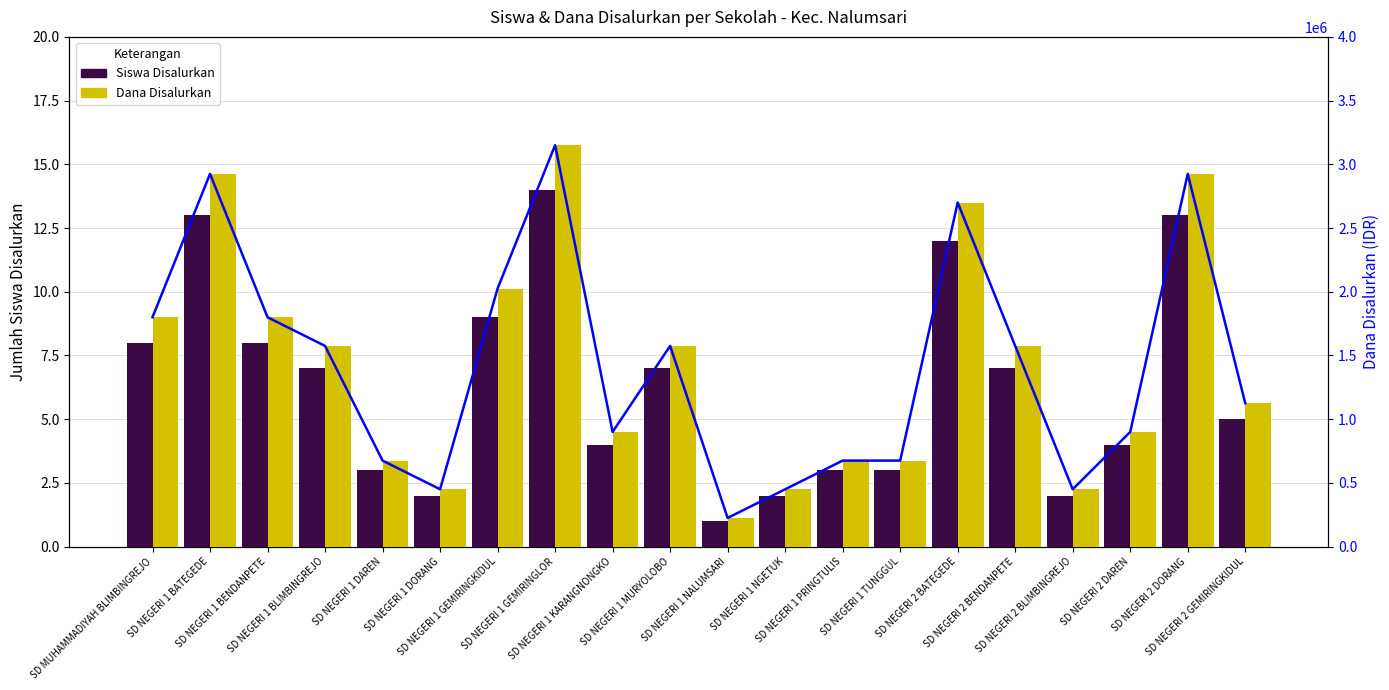

What is the difference between the maximum and minimum values in the Dana Disalurkan series?

2925000